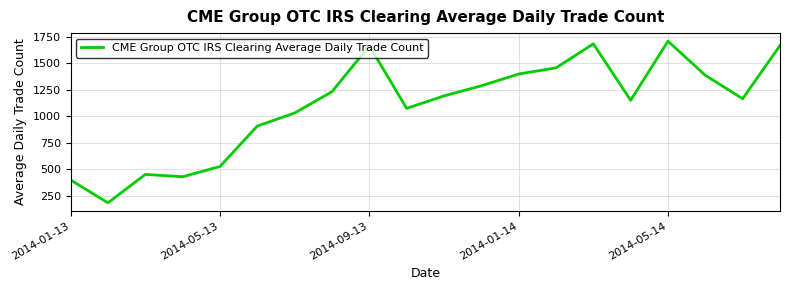

What is the greatest value displayed?

1710